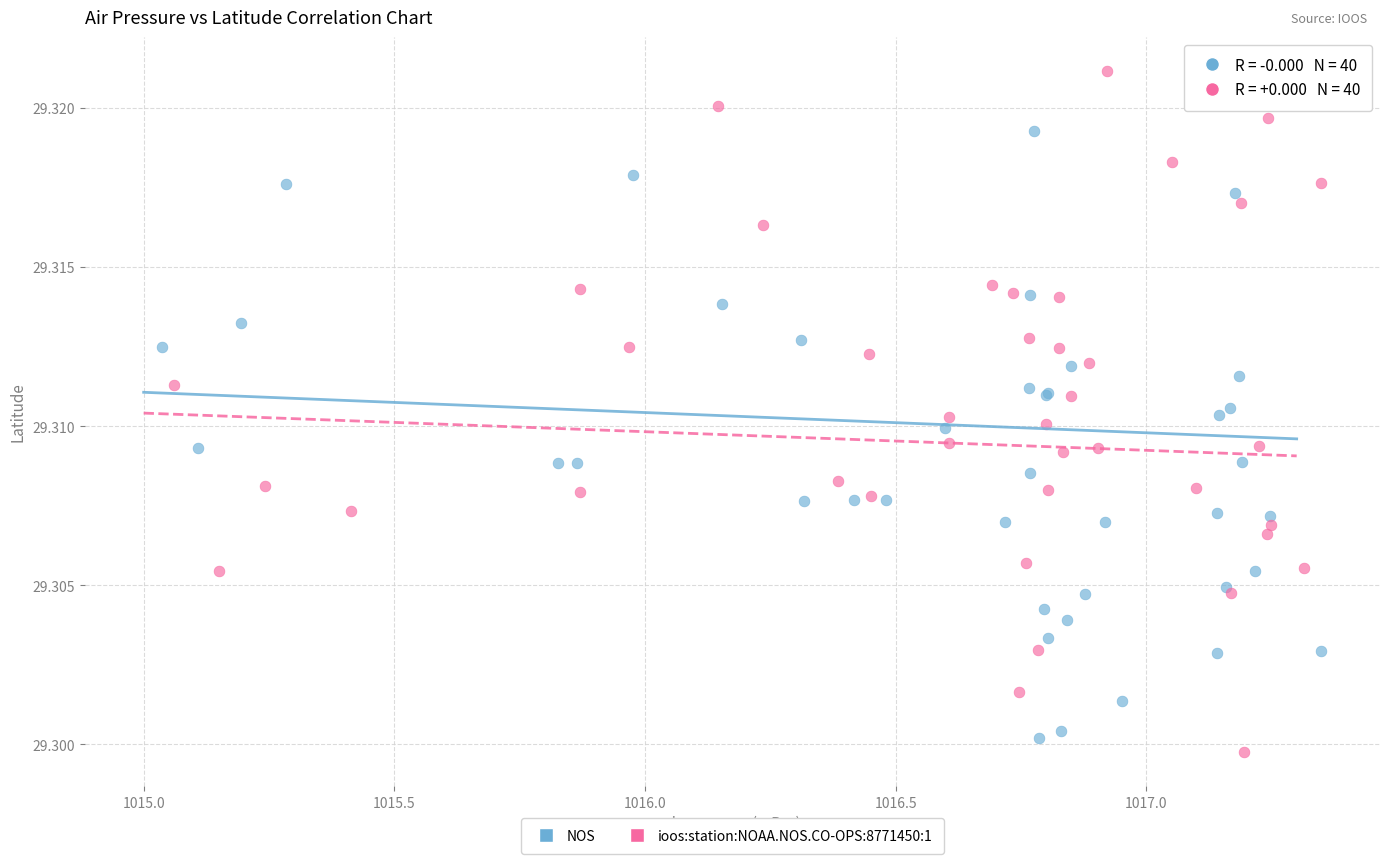

Which series reaches the maximum Y coordinate?

ioos:station:NOAA.NOS.CO-OPS:8771450:1